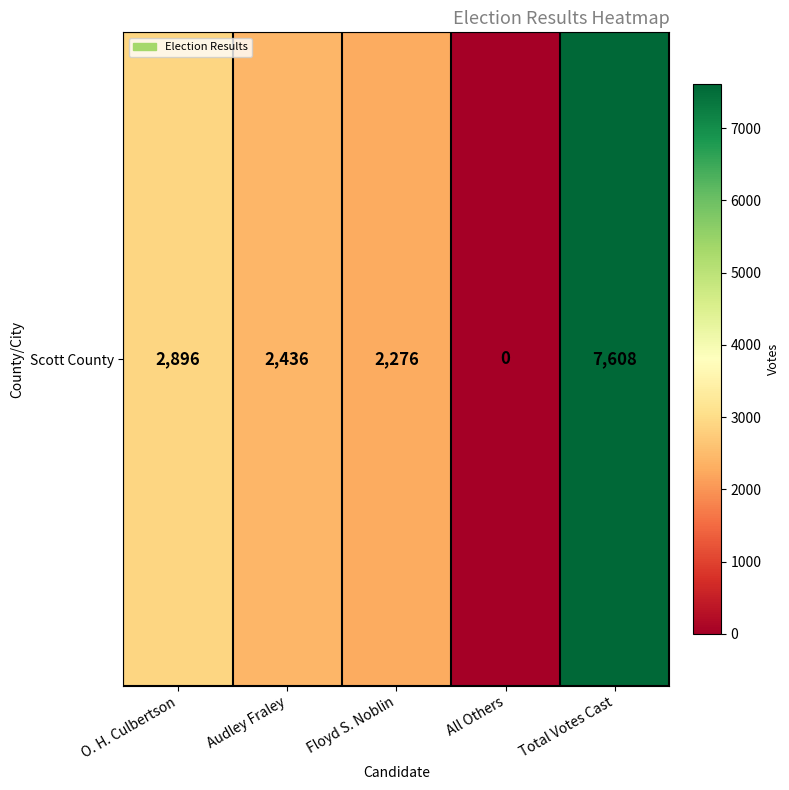

What is the difference between the maximum and second lowest values?

5332